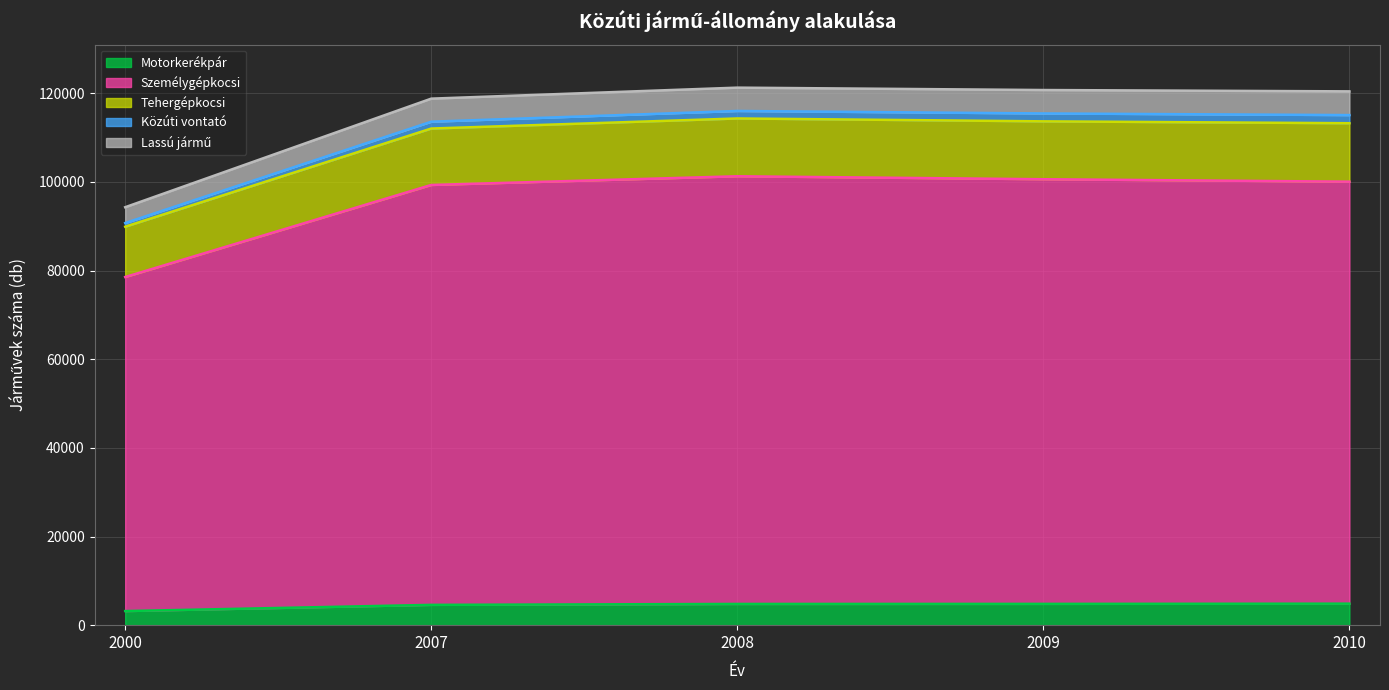

What is the maximum value for Motorkerékpár?

4852